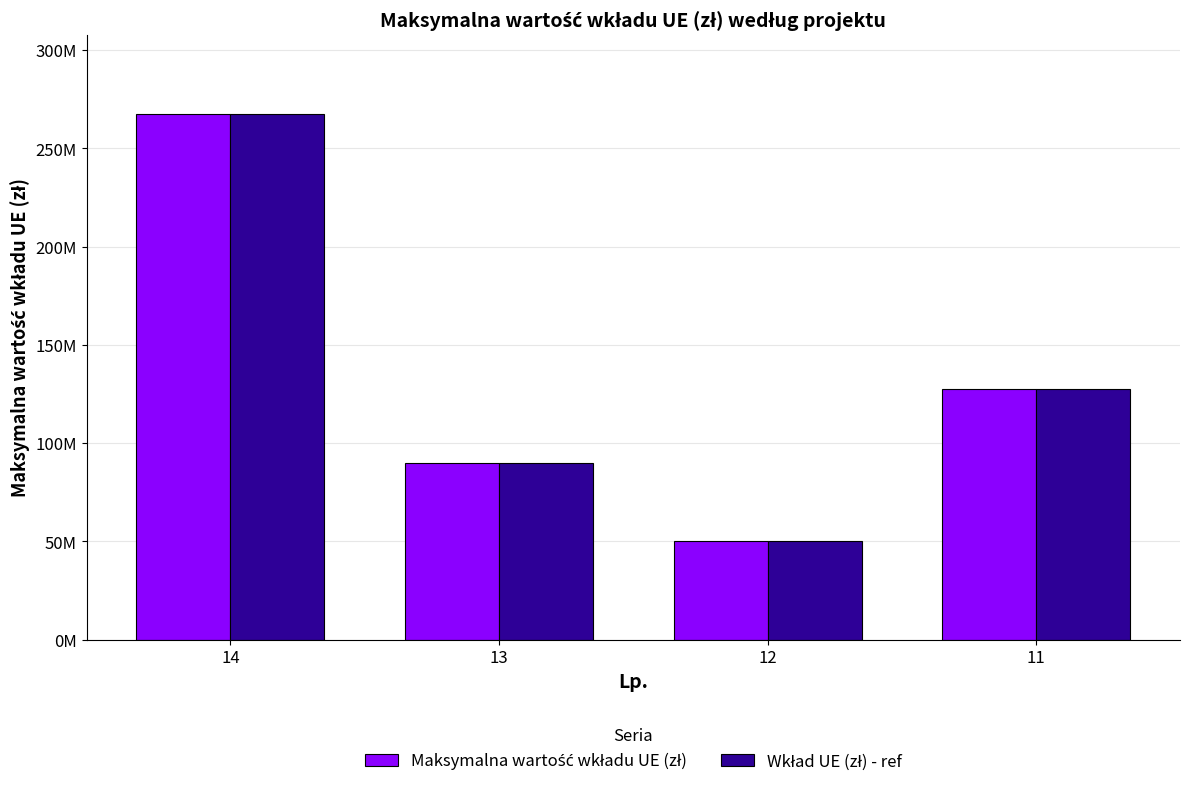

Rank the series by their maximum value, from lowest to highest.

Maksymalna wartość wkładu UE (zł), Wkład UE (zł) - ref